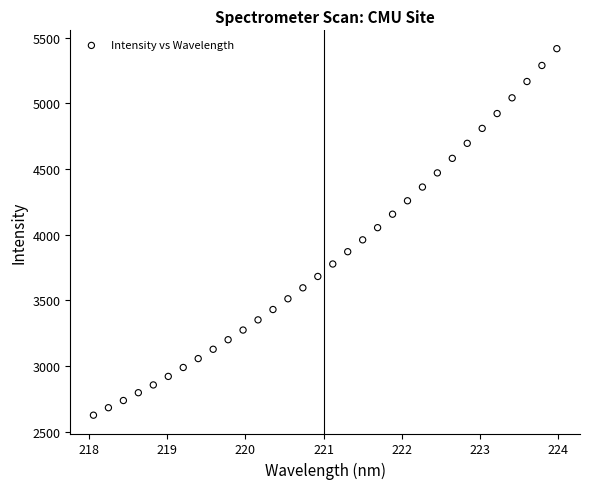

What is the range of X values (max minus min)?

5.9